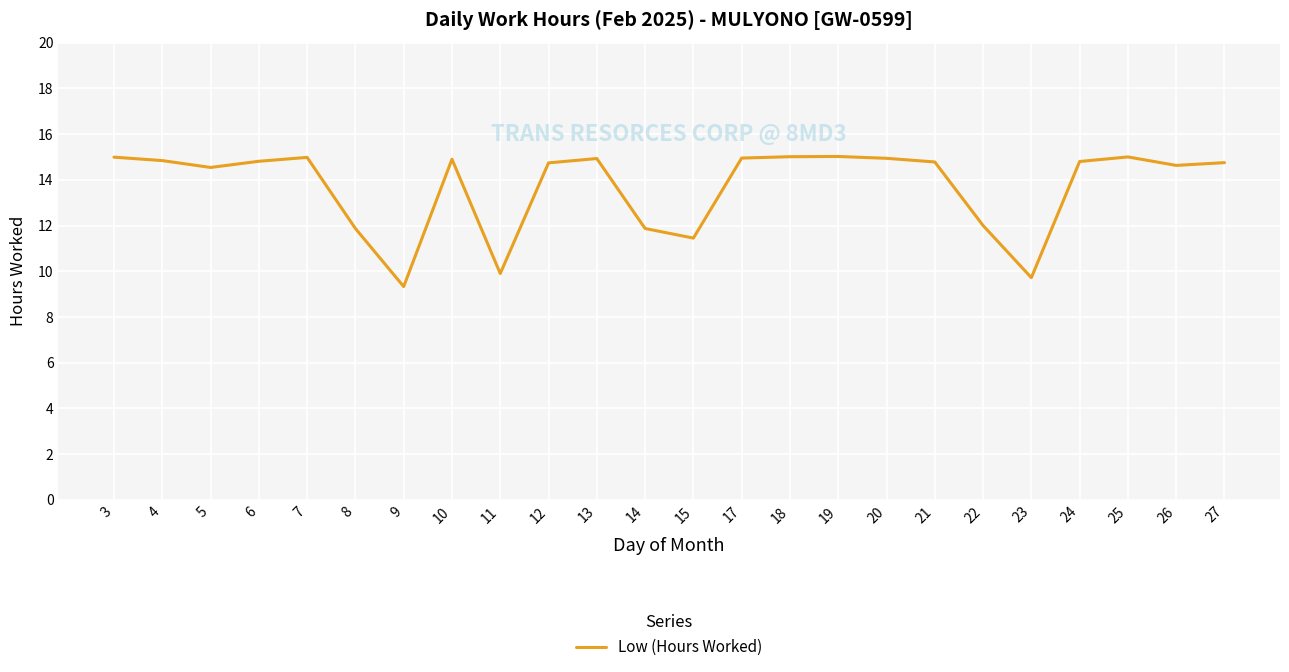

What is the sum of the values at 6 and 23?

24.5